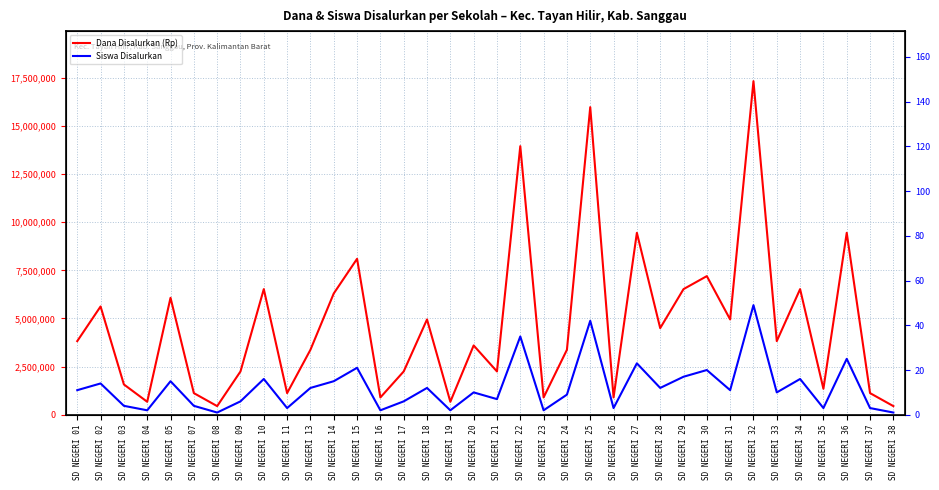

How many data points in Dana Disalurkan (Rp) are above 3825000?

16